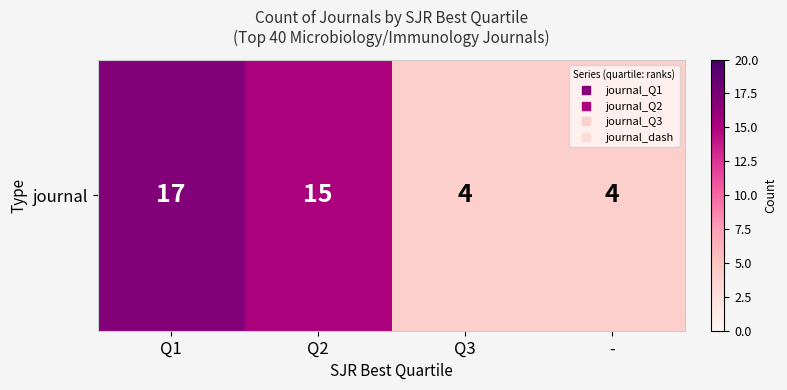

Which label corresponds to the largest value in the chart?

Q1